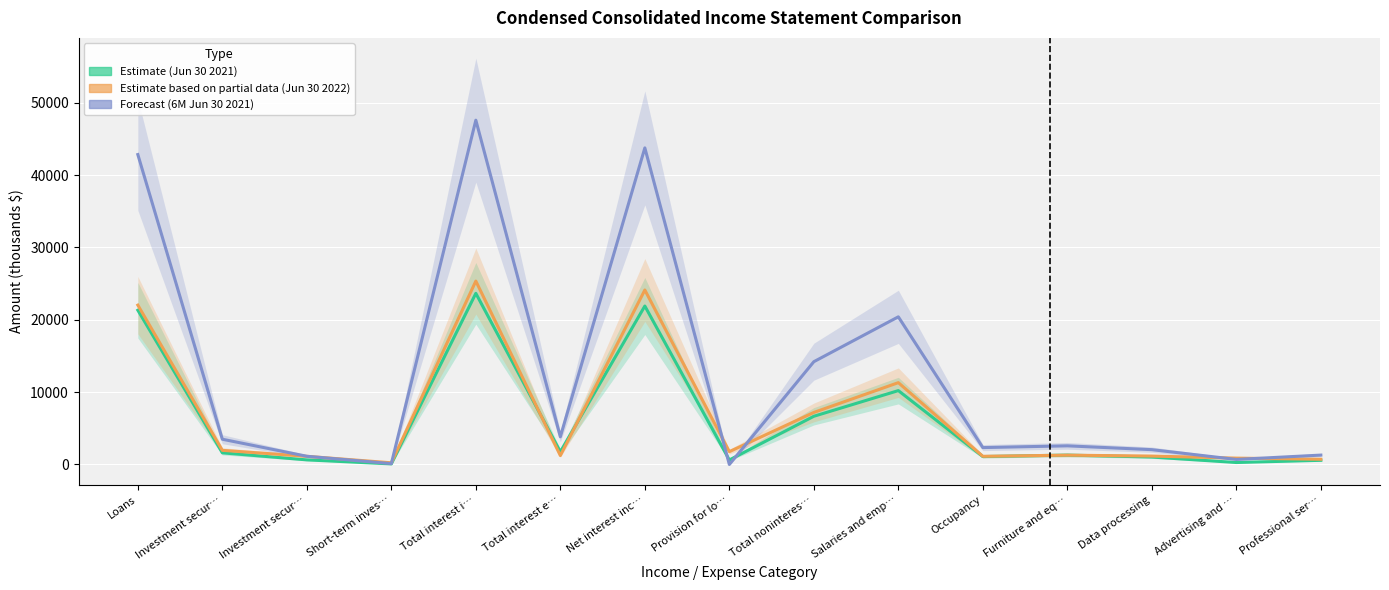

Which series ends up on top after the final intersection of Estimate based on partial data (Jun 30 2022) and Estimate (Jun 30 2021)?

Estimate based on partial data (Jun 30 2022)